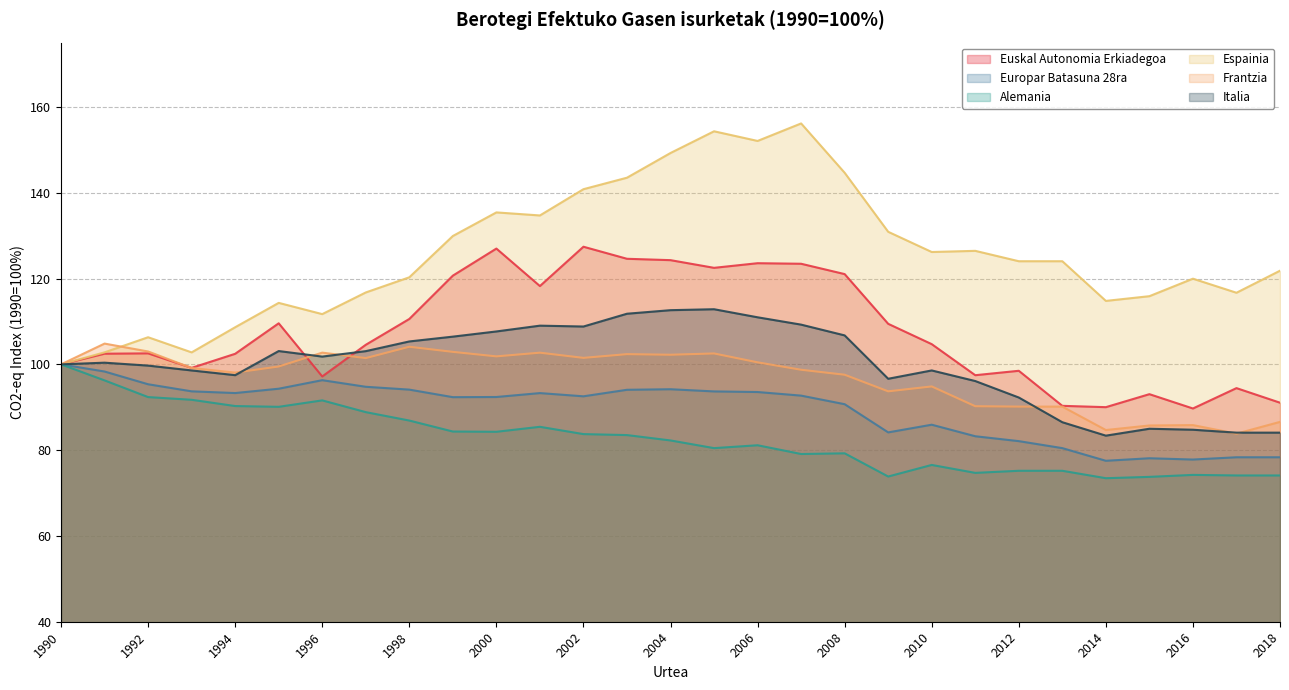

Read the Europar Batasuna 28ra value at 2015.

78.1